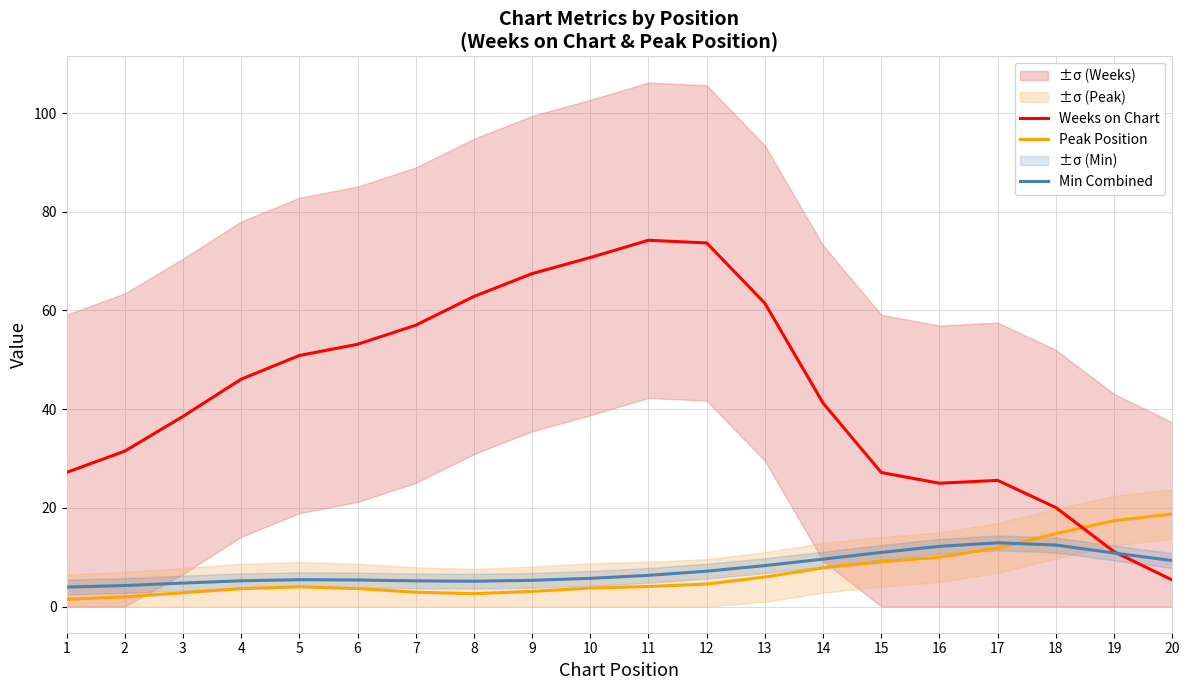

How many values in the Weeks on Chart series exceed 46?

10